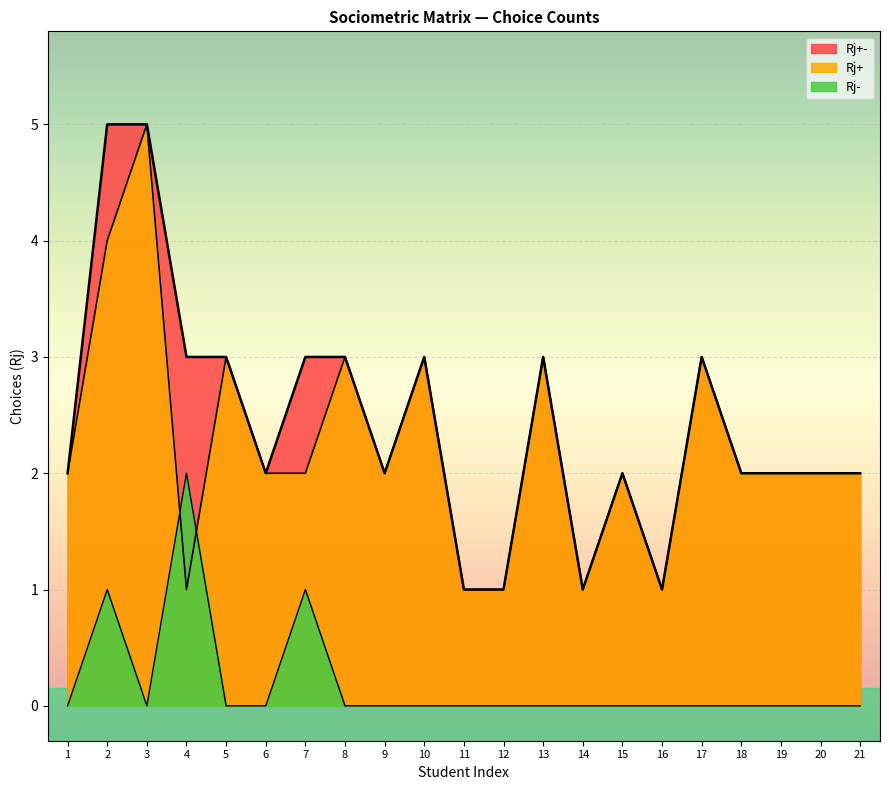

Count the number of categories in the chart.

21